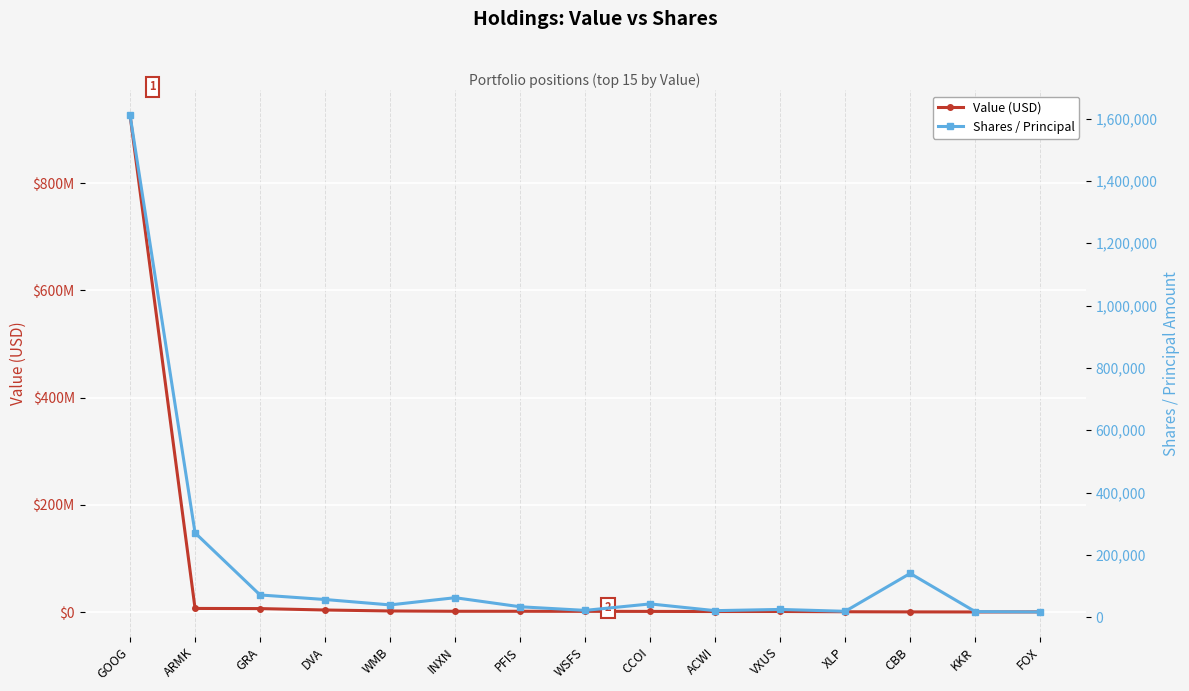

Does the chart display data point markers on the line(s)?

Yes